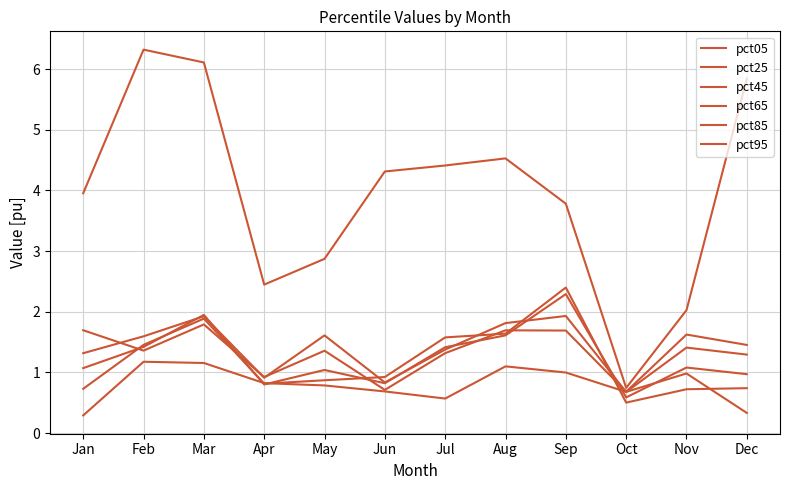

Is it true that pct65 equals 0.8 at Apr?

True